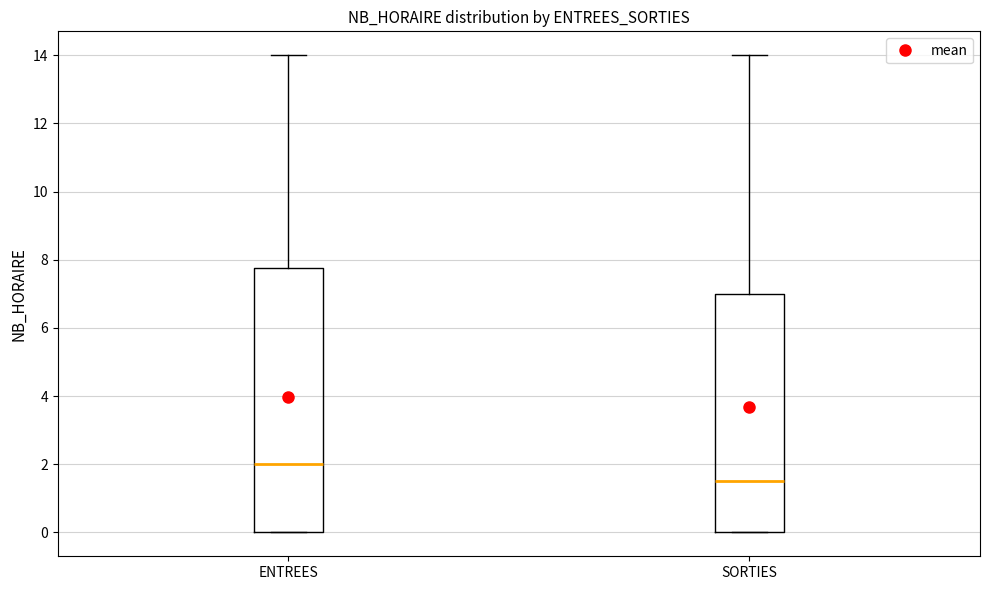

Reading left to right, read every box against the y-axis: the position of its median line, the range the box covers, and the ends of its whiskers. The values are not printed on the chart, so give them approximately, as read against the axis.

ENTREES: median 2.0, box 0.0 to 7.8, whiskers 0.0 to 14.0
SORTIES: median 1.6, box 0.0 to 7.0, whiskers 0.0 to 14.0